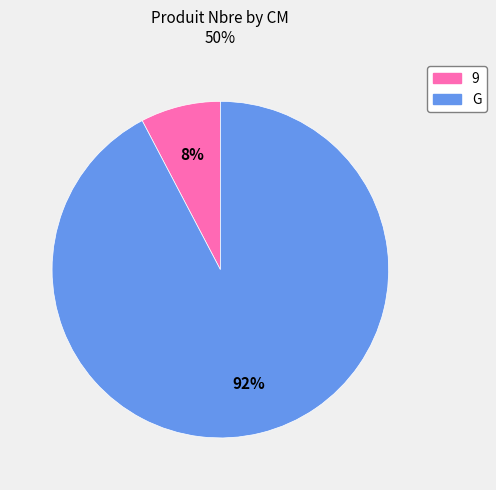

To the nearest percent, what percentage of the pie is G?

92%